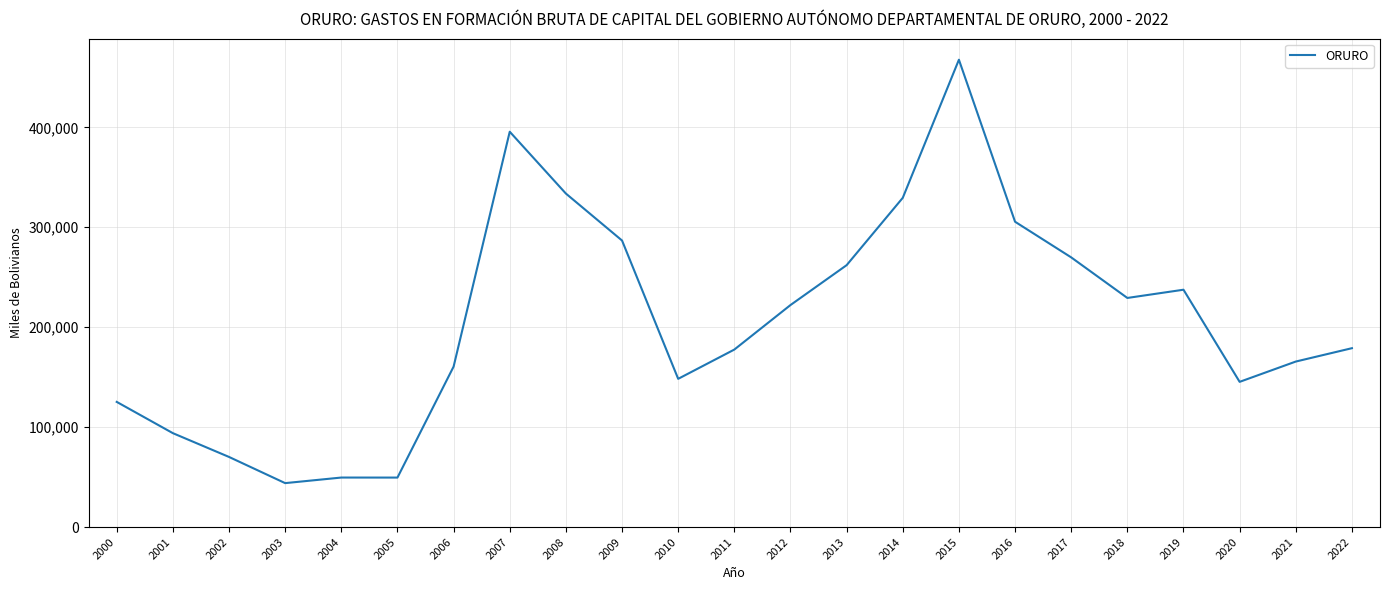

How many lines are shown in the chart?

1